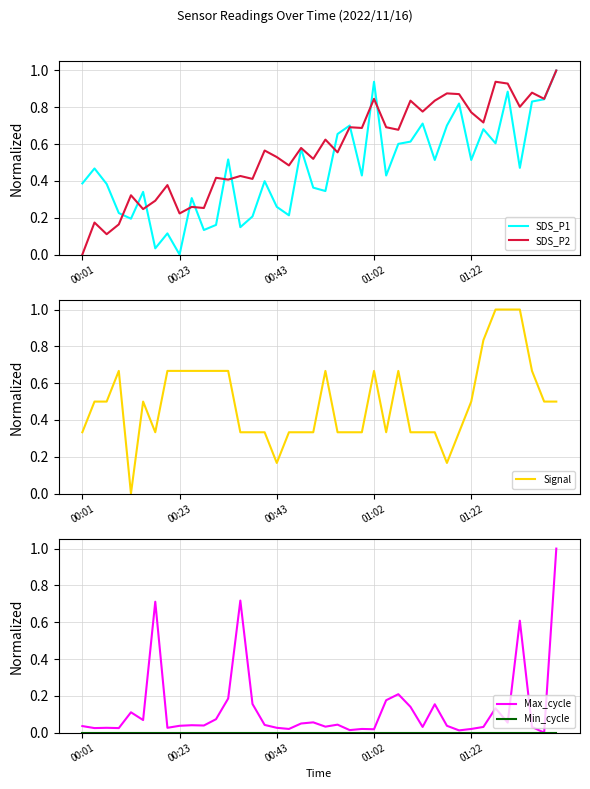

Is it true that SDS_P2 equals 0.3 at 00:01?

False